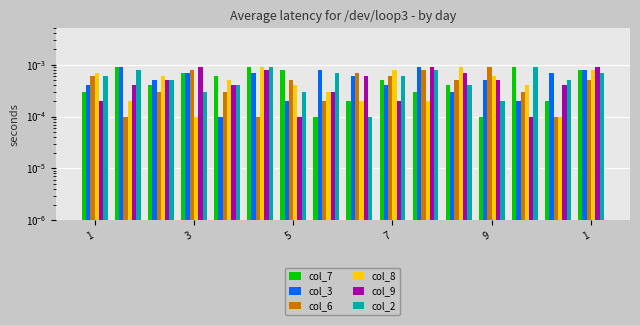

How many bars are there in total?

96